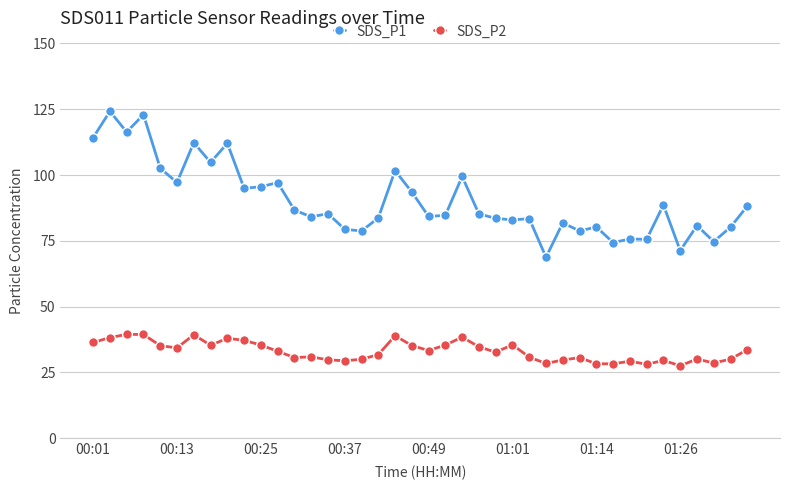

What is the maximum value for SDS_P1?

124.2